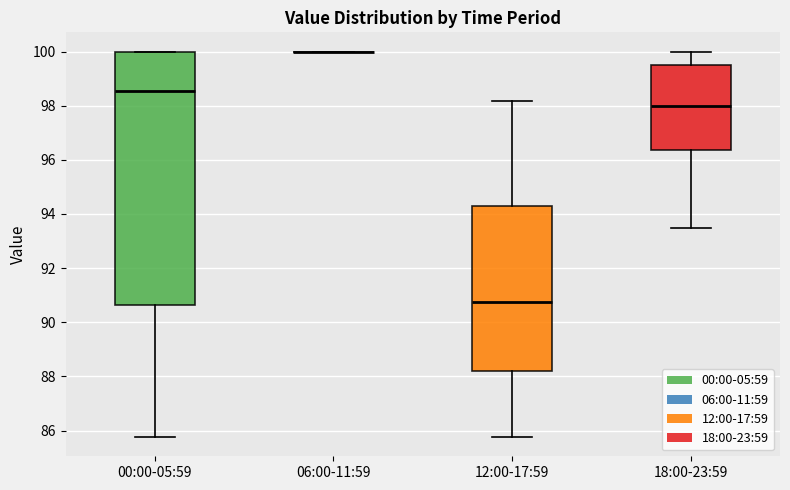

Reading left to right, read every box against the y-axis: the position of its median line, the range the box covers, and the ends of its whiskers. The values are not printed on the chart, so give them approximately, as read against the axis.

00:00-05:59: median 98.6, box 90.6 to 100.0, whiskers 85.8 to 100.0
06:00-11:59: box collapsed to a line at 100.0, whiskers 100.0 to 100.0
12:00-17:59: median 90.8, box 88.2 to 94.2, whiskers 85.8 to 98.2
18:00-23:59: median 98.0, box 96.4 to 99.6, whiskers 93.6 to 100.0